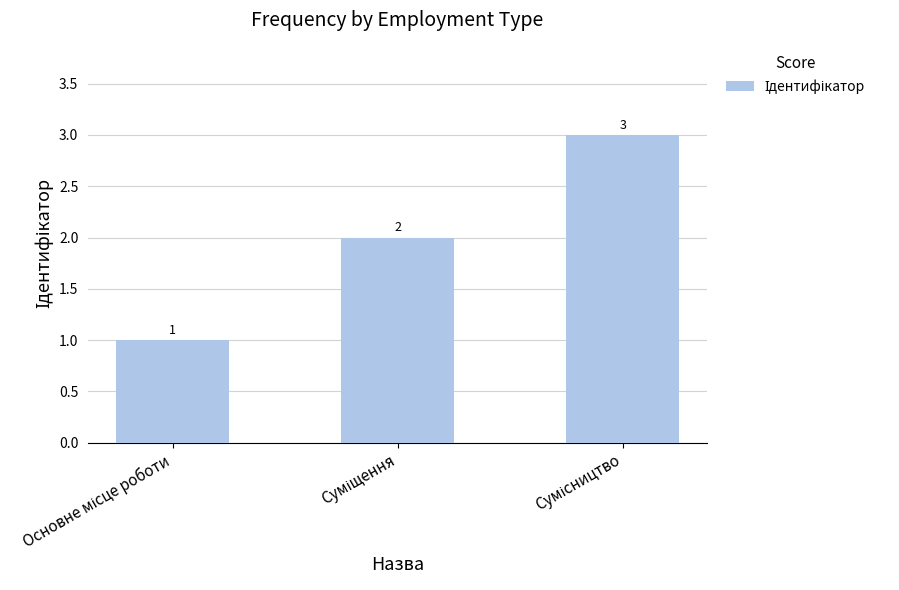

Count the number of categories in the chart.

3